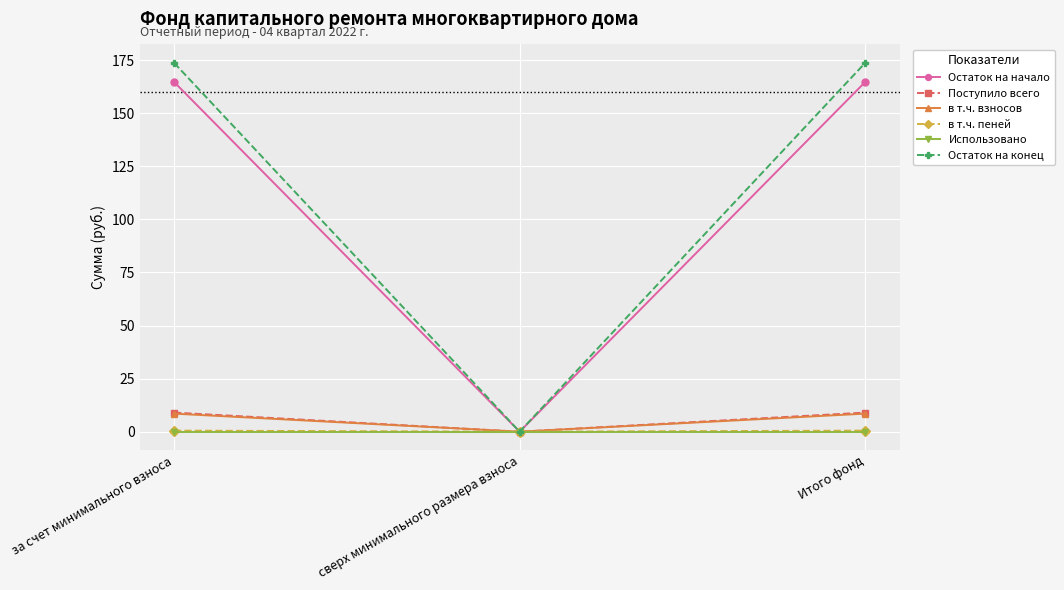

Which series has the widest spread of values?

Остаток на конец